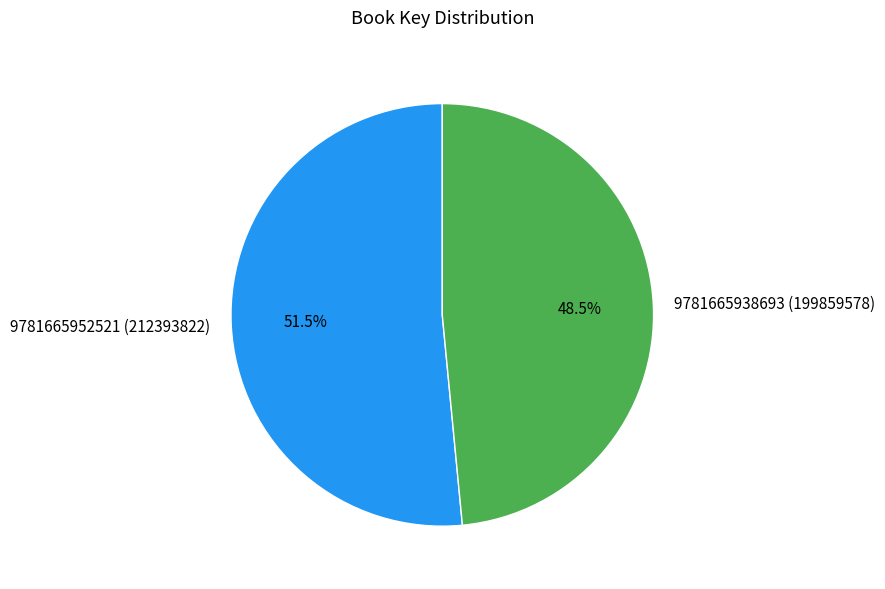

Does any single category account for the majority?

Yes